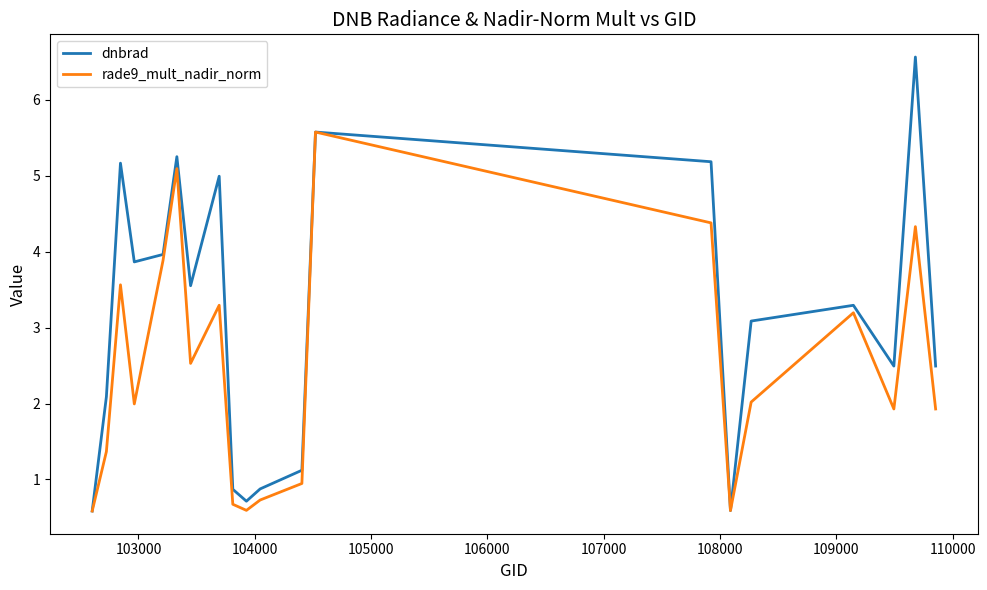

What is the smallest value displayed?

0.6